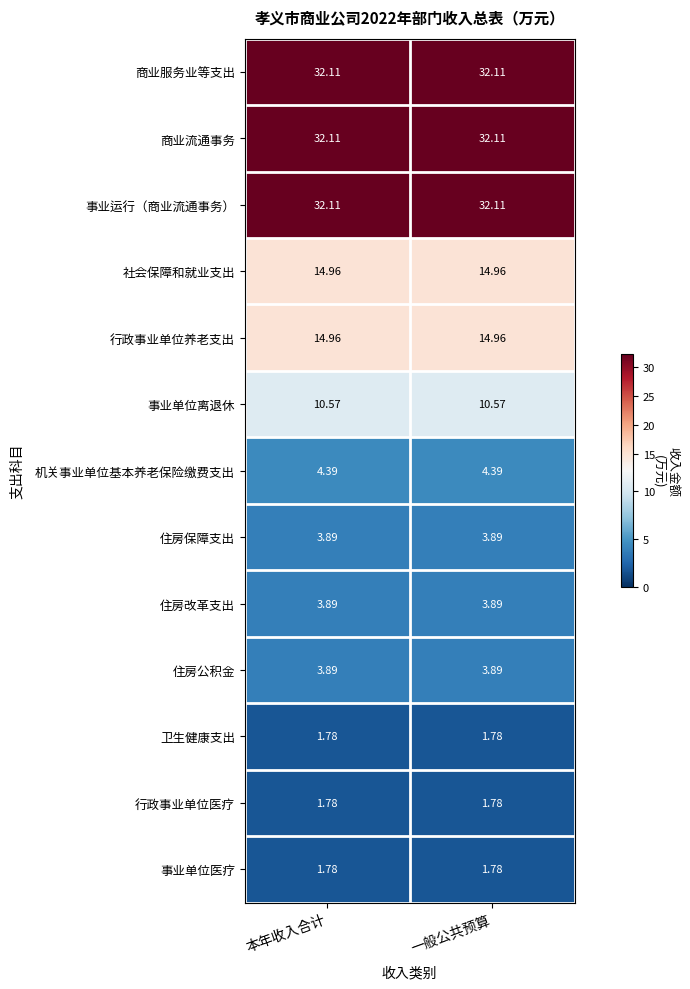

At how many categories does at least one series exceed 21?

2